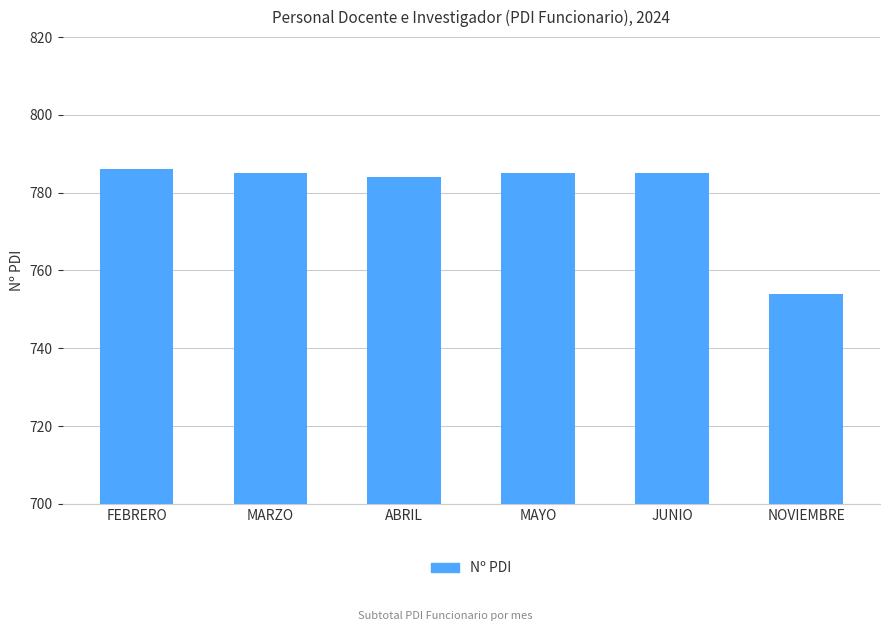

Reading left to right, what are all the values shown in this chart?

786	785	784	785	785	754